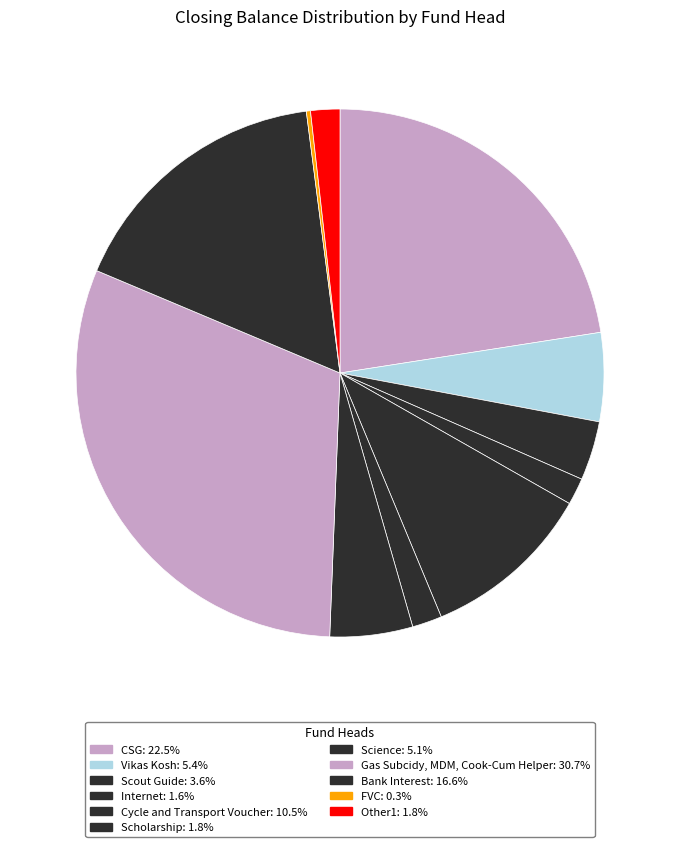

Which category has the biggest portion of the pie?

Gas Subcidy, MDM, Cook-Cum Helper